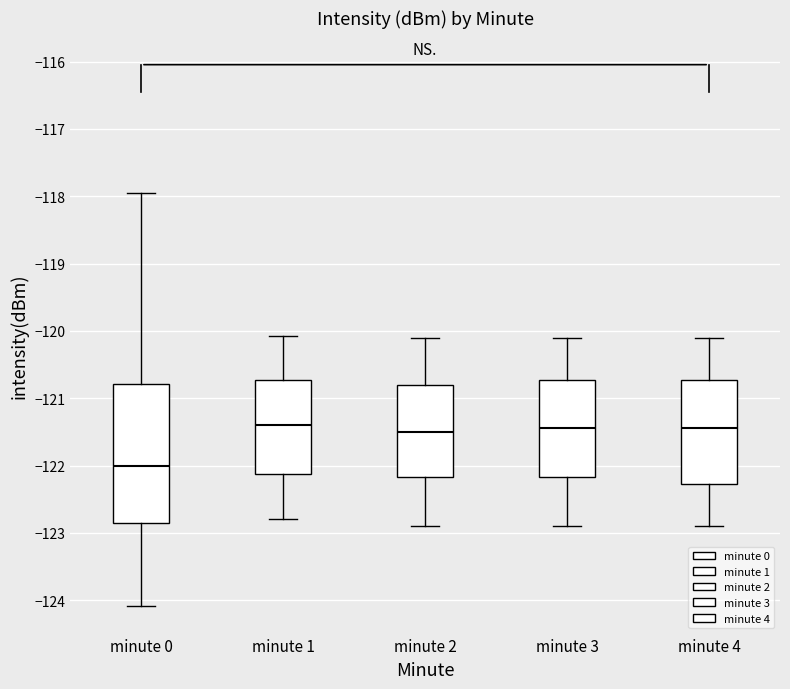

Where is the lower edge of the box for minute 0 on the y-axis? The values are not printed on the chart, so give them approximately, as read against the axis.

-122.8